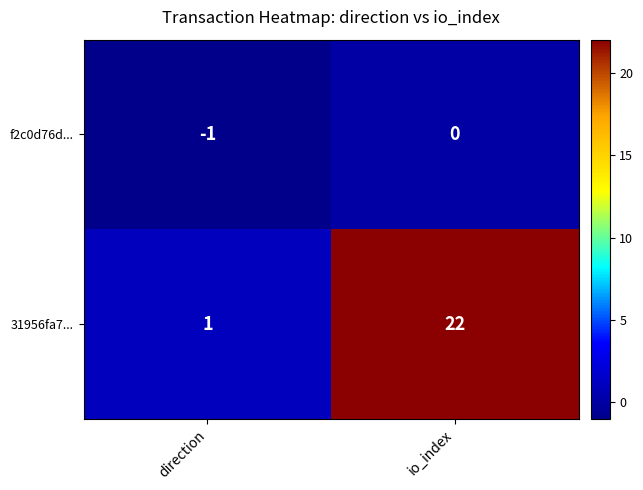

What is the difference between the 31956fa7... values at io_index and direction?

21